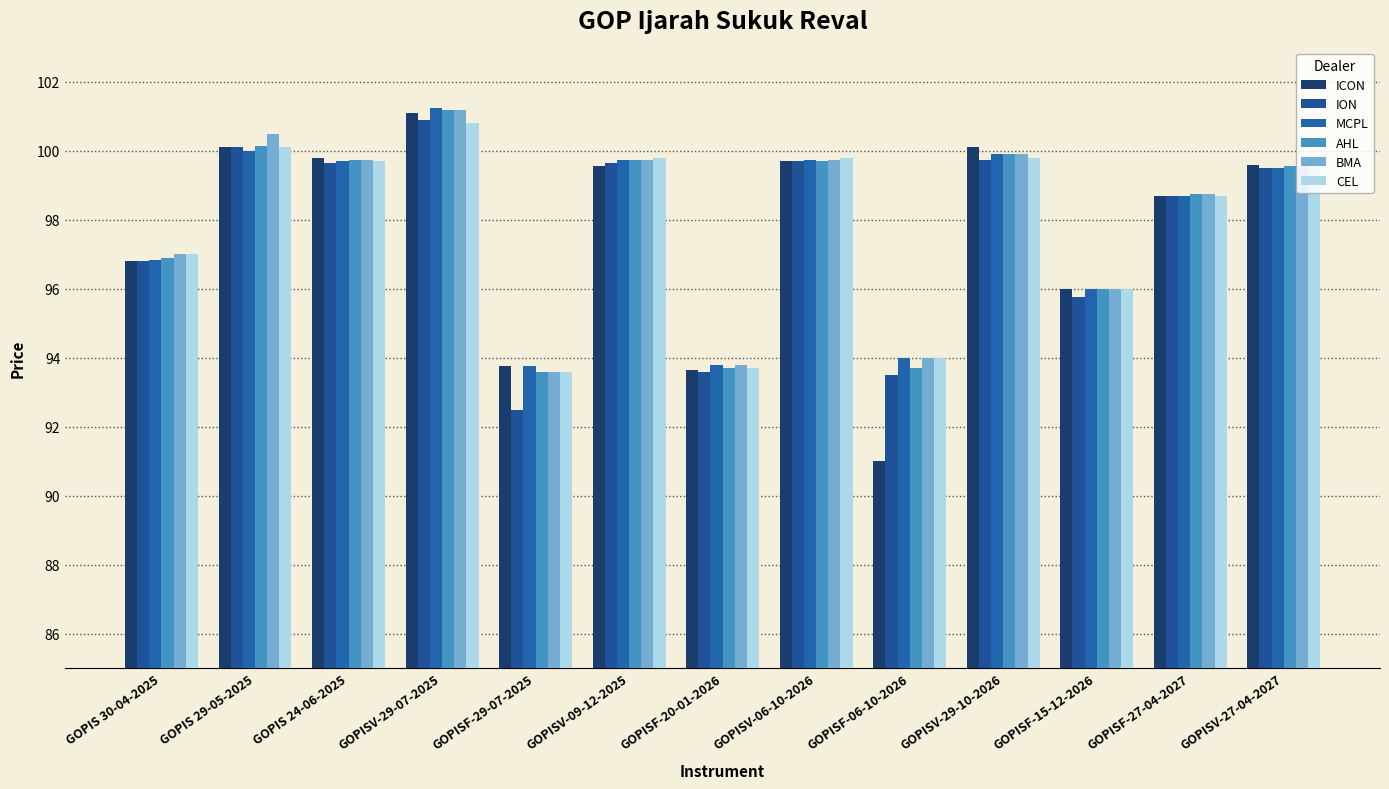

The value of CEL at GOPIS 30-04-2025 is 30.1. True or false?

False